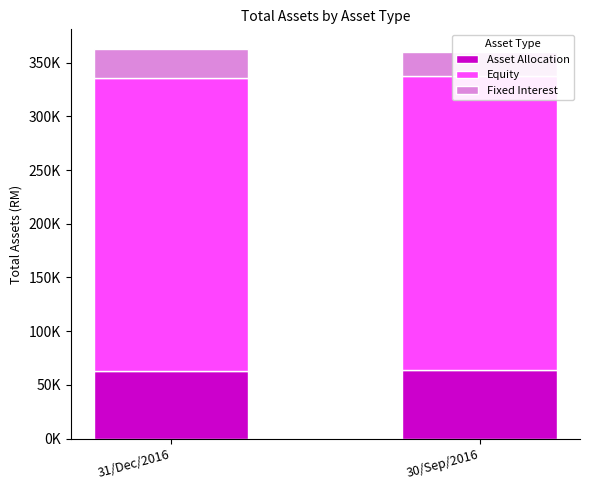

How many values in the Asset Allocation series exceed 63763?

1